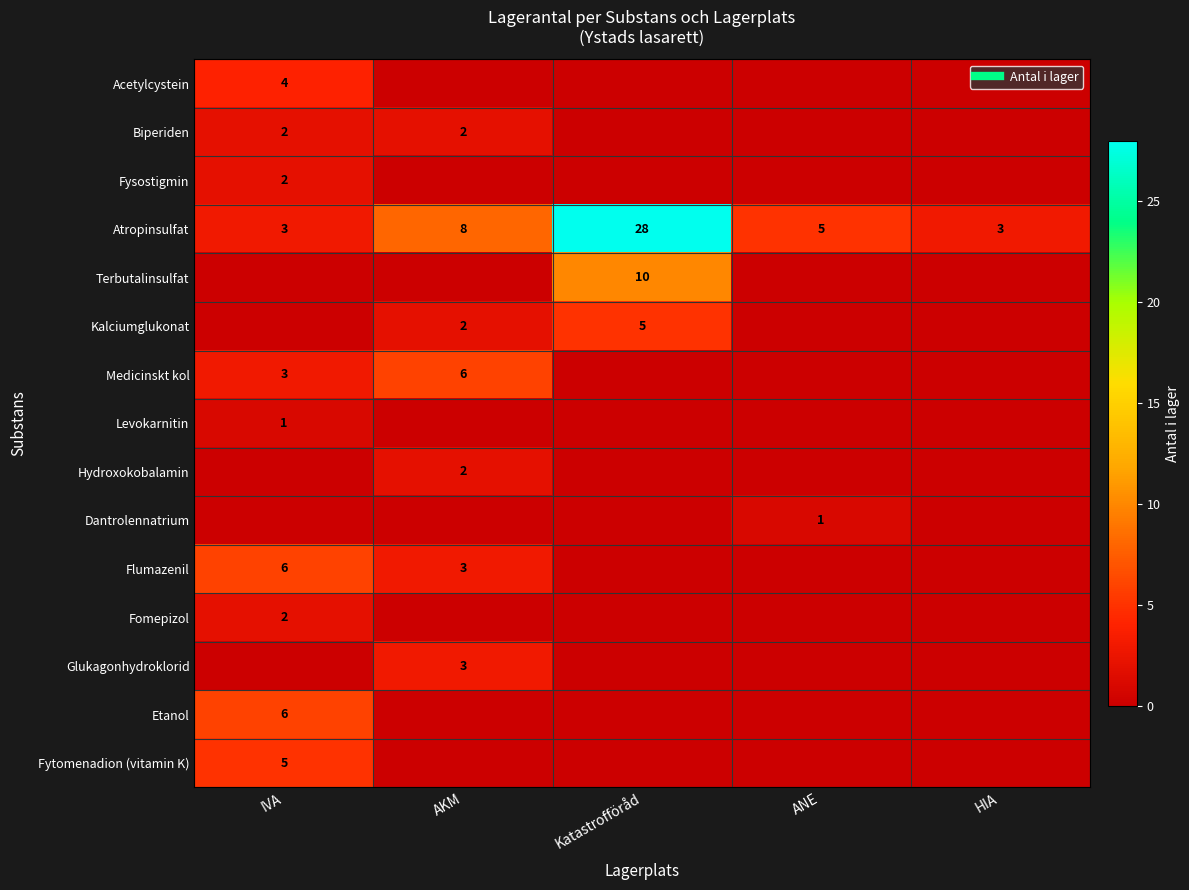

At how many categories does at least one series exceed 21?

1